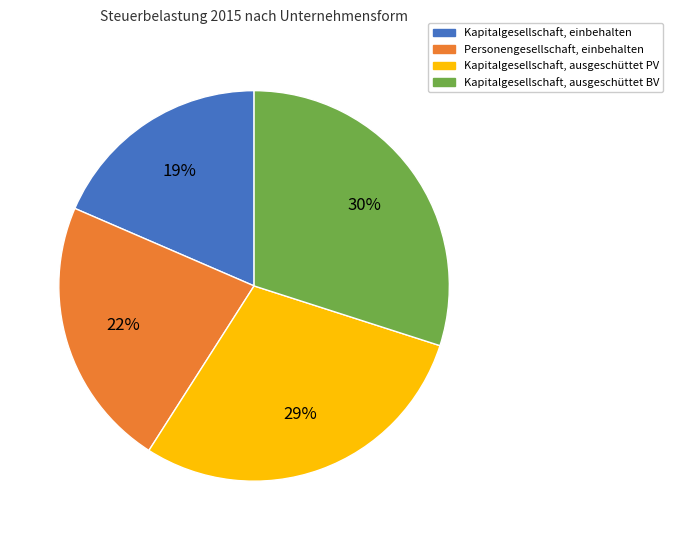

Is there any slice that represents more than half of the pie?

No